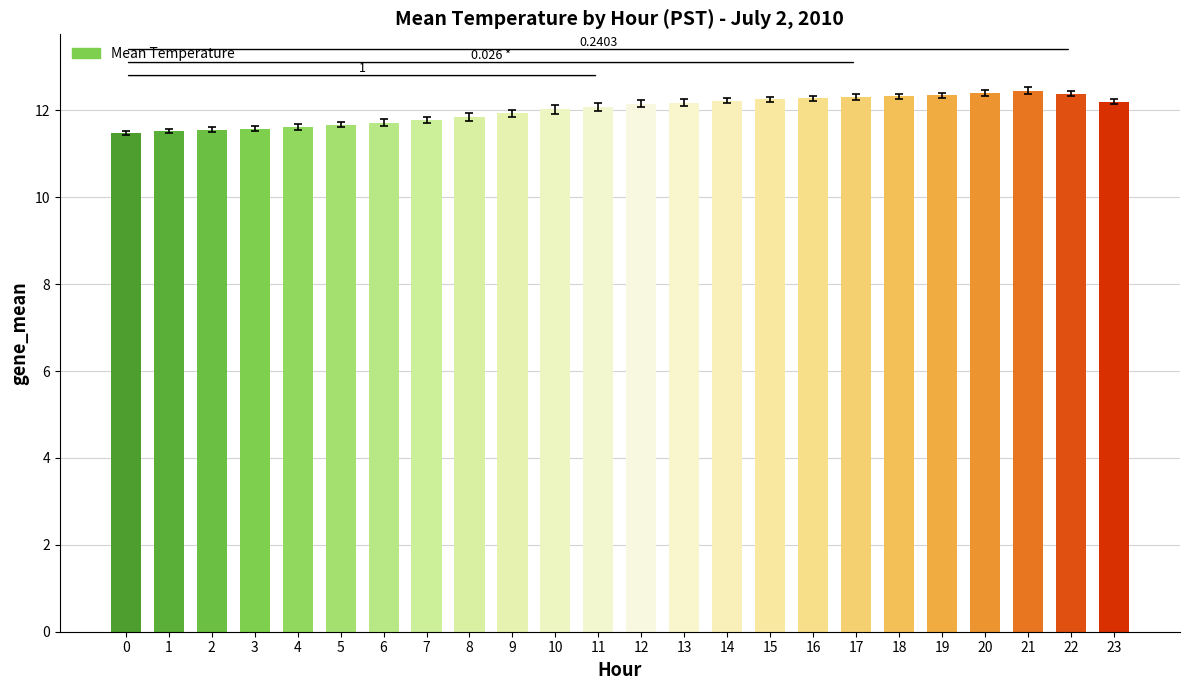

True or false: the data shows 7.4 at 19.

False